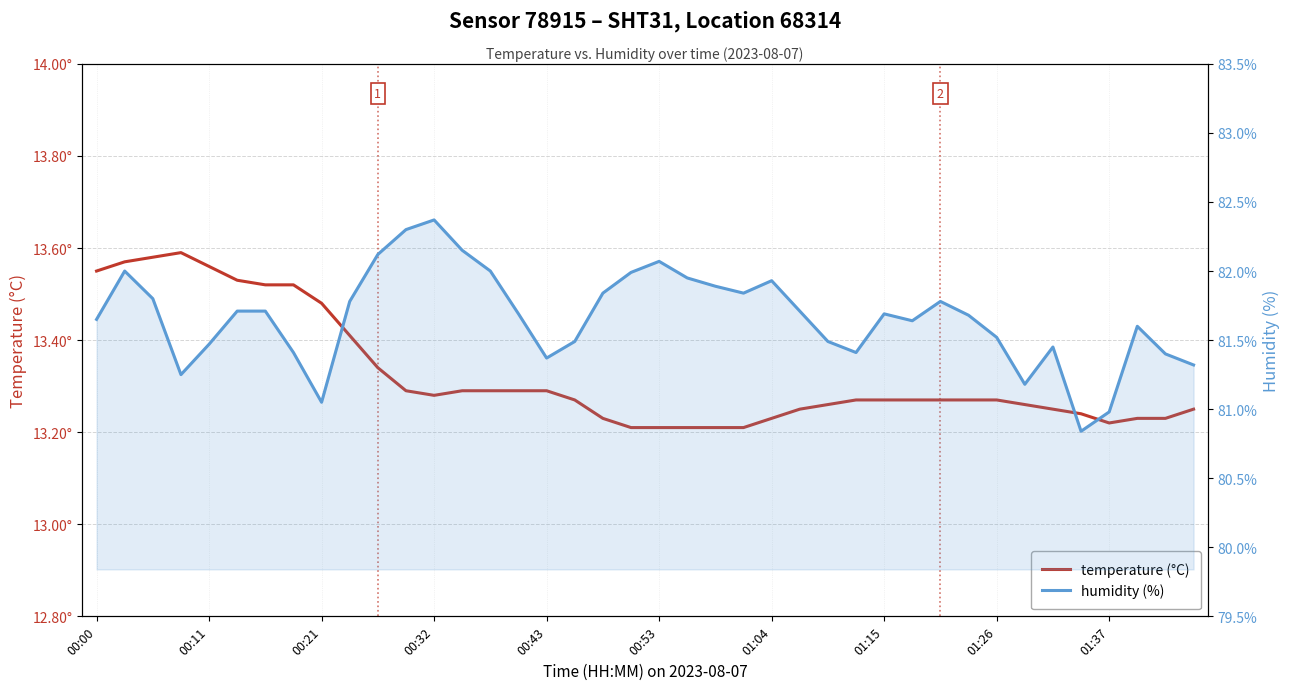

How many interior local peaks does the humidity series have?

8